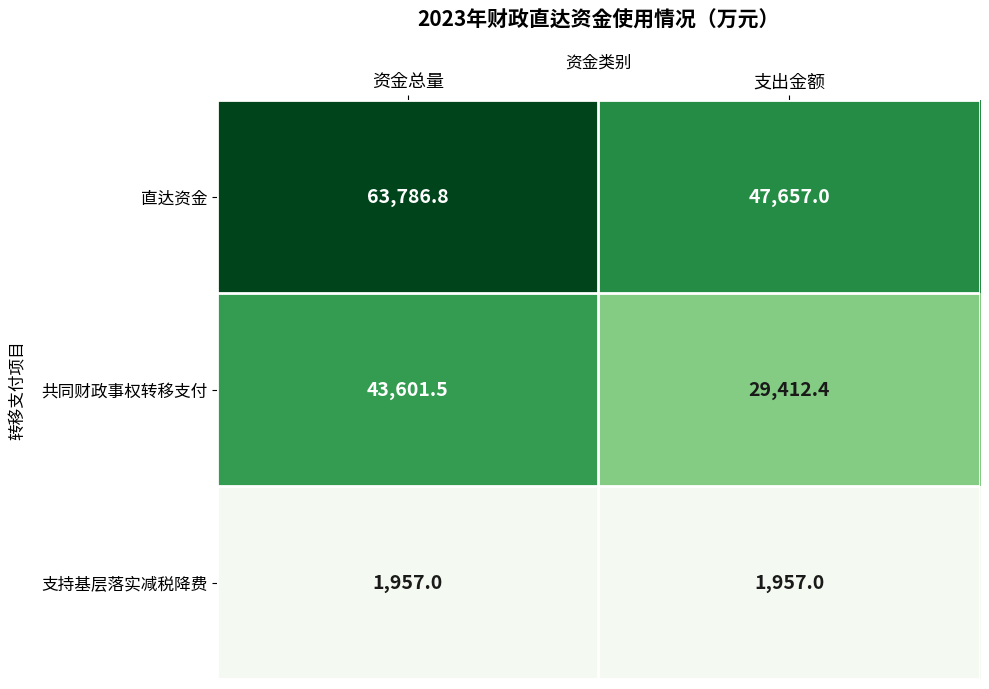

What is the spread (max minus min) of values at 支出金额?

45700.0